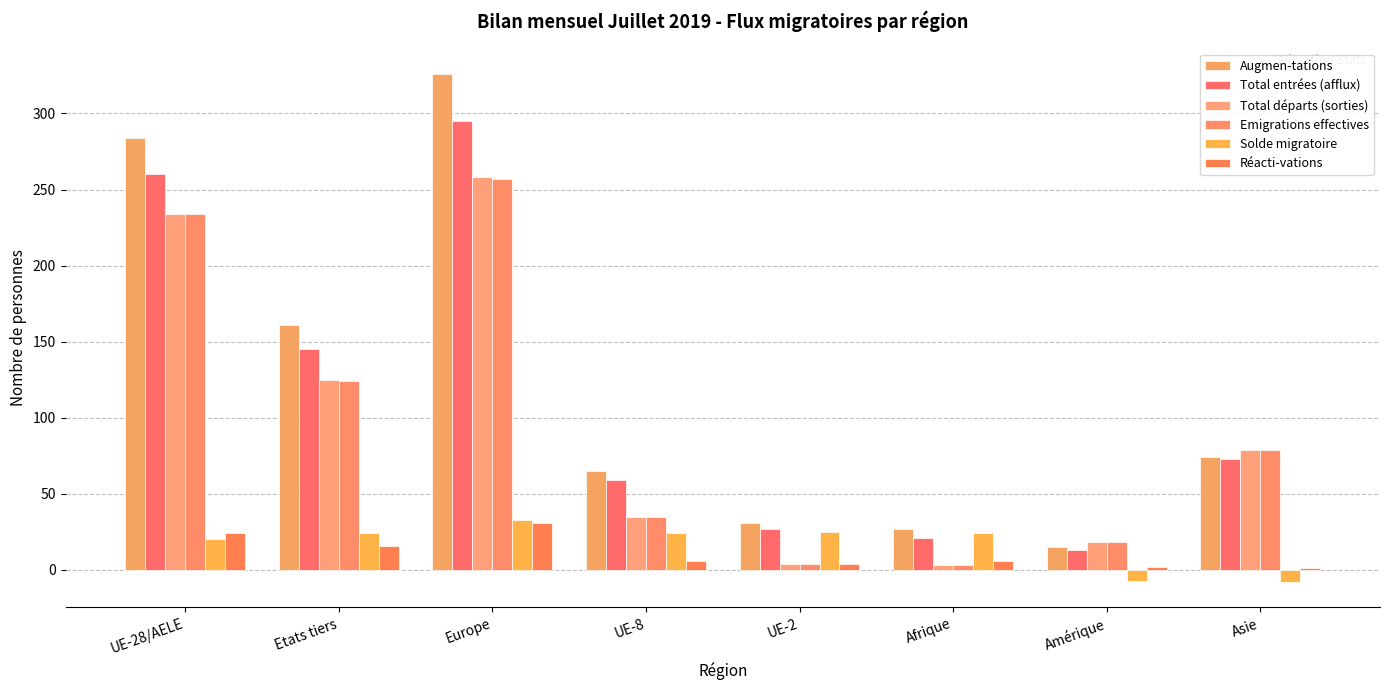

How many groups of bars are there?

8